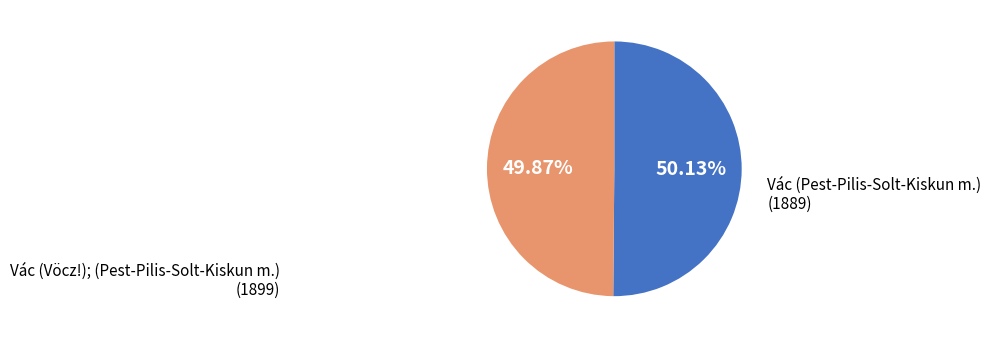

Does any single category account for the majority?

Yes